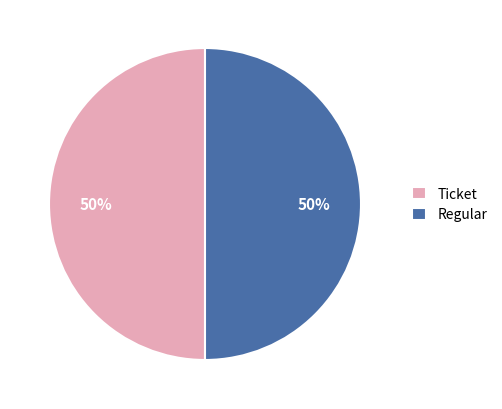

To the nearest percent, what is the difference between the largest and smallest slice percentages?

0%